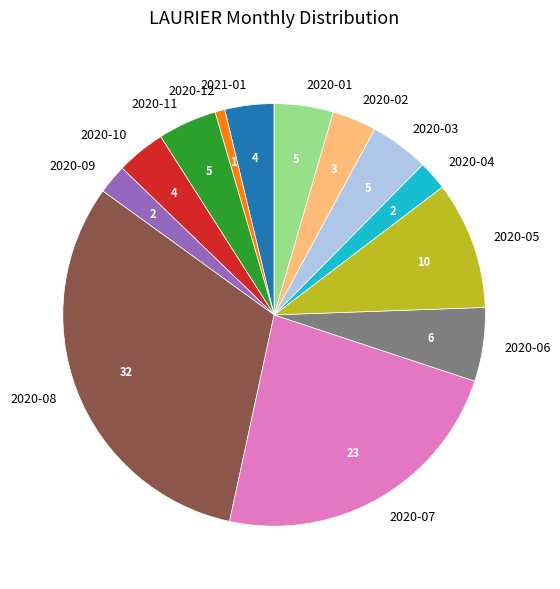

Approximately how many times larger is the value at 2020-08 compared to 2020-02?

9.3